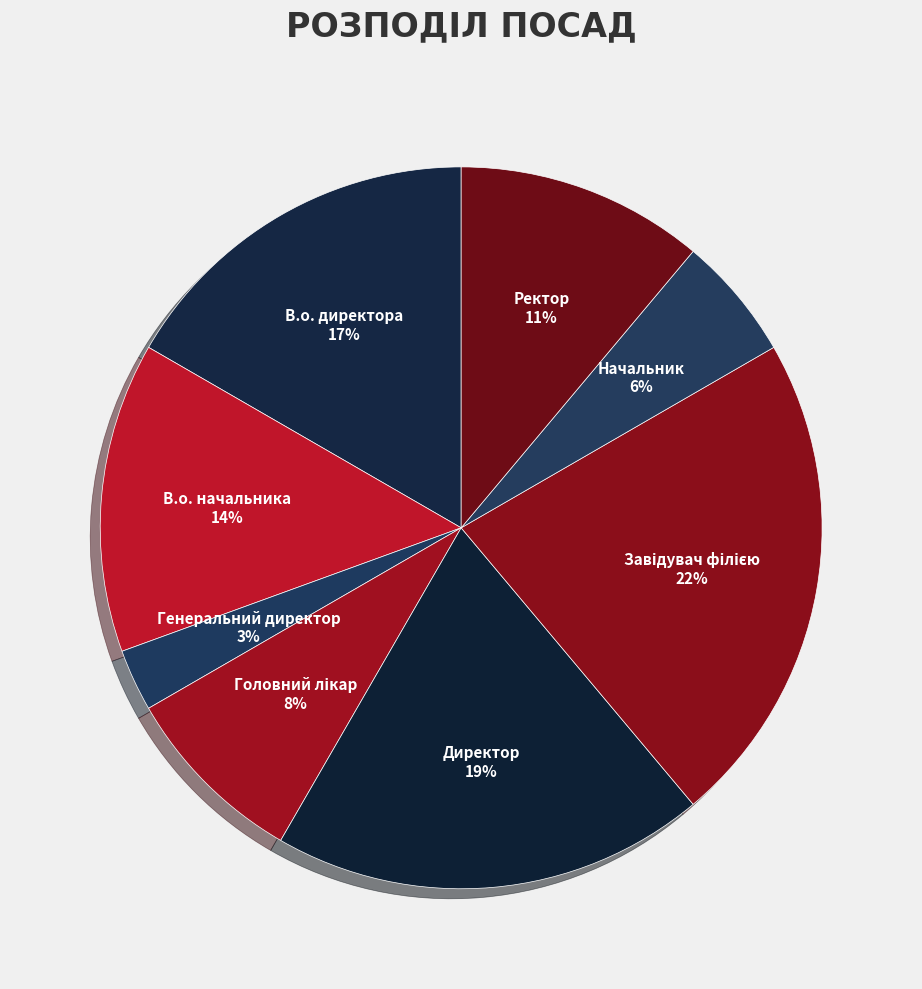

To the nearest percent, what is the combined percentage of Ректор and В.о. директора?

28%